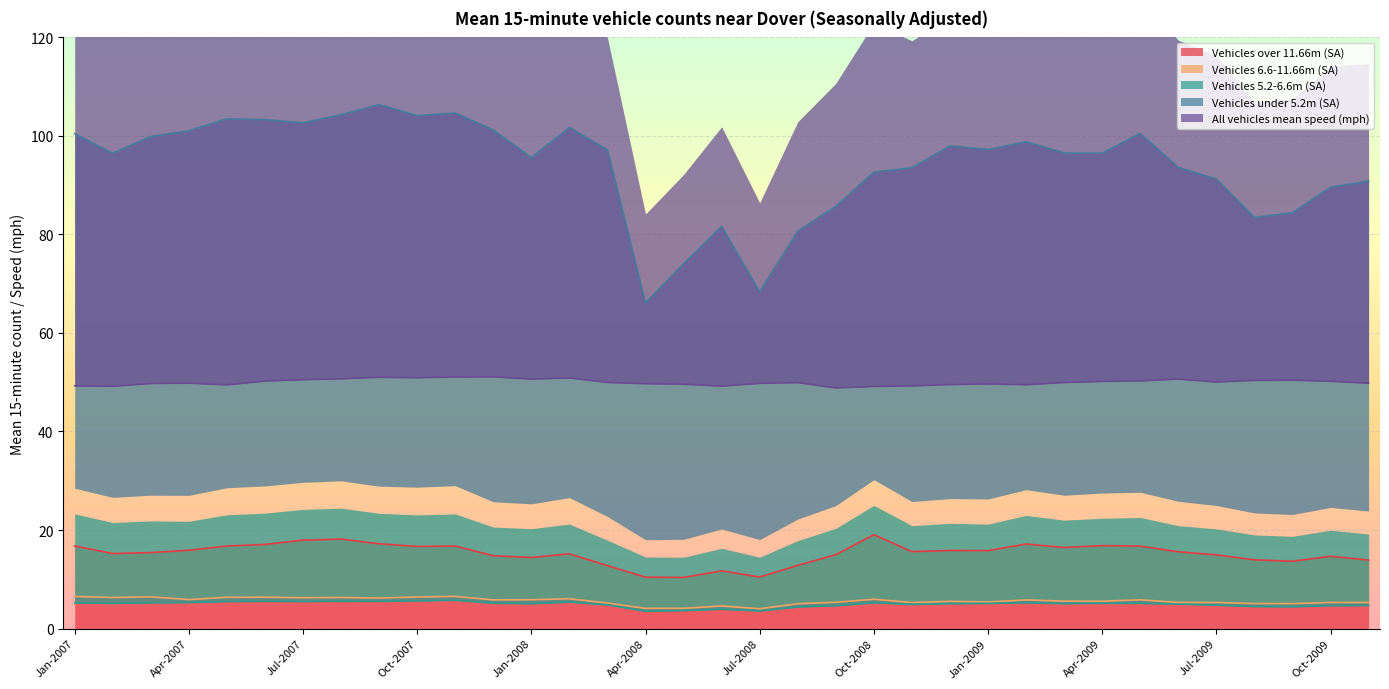

True or false: All vehicles mean speed (mph) and Vehicles 5.2-6.6m (SA) intersect in this chart.

False